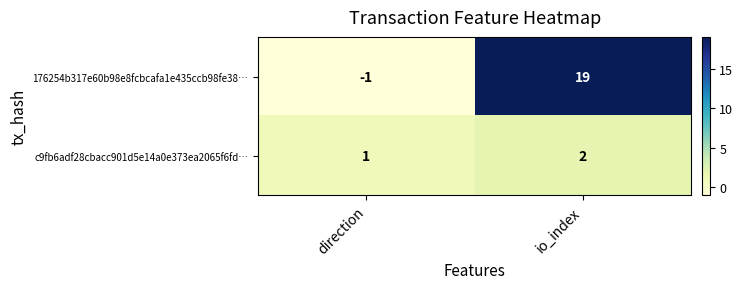

At io_index, list the series in order from largest to smallest.

176254b317e60b98e8fcbcafa1e435ccb98fe38…, c9fb6adf28cbacc901d5e14a0e373ea2065f6fd…